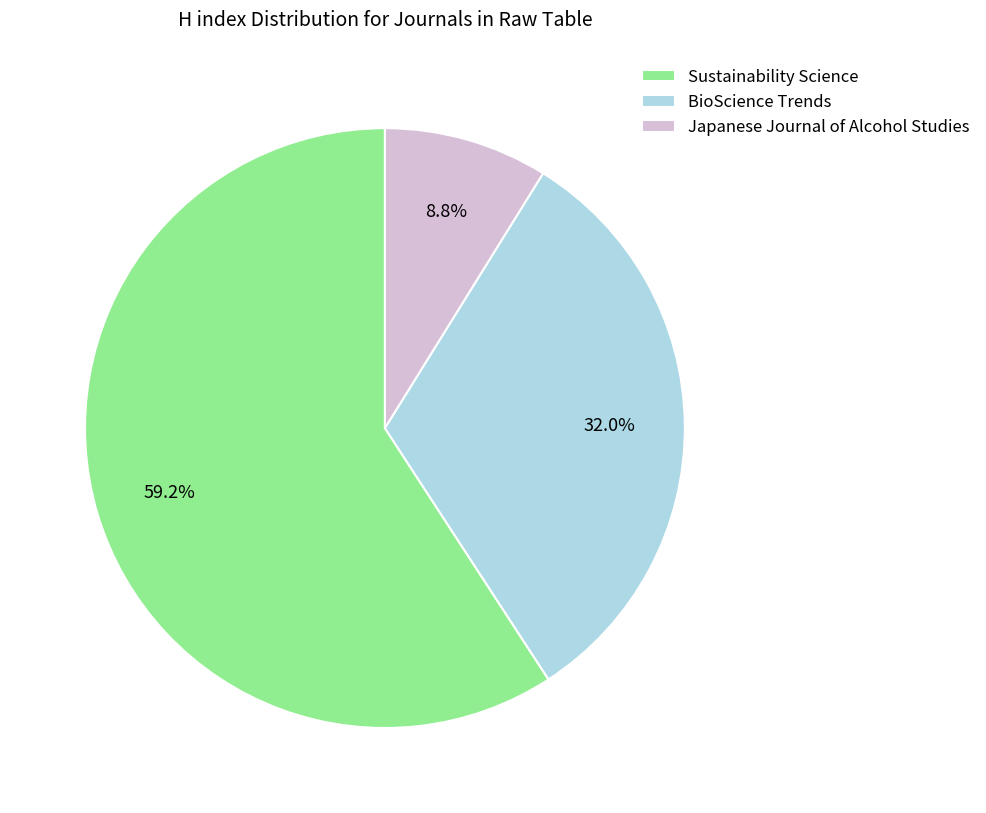

To the nearest percent, what portion does Japanese Journal of Alcohol Studies represent?

9%